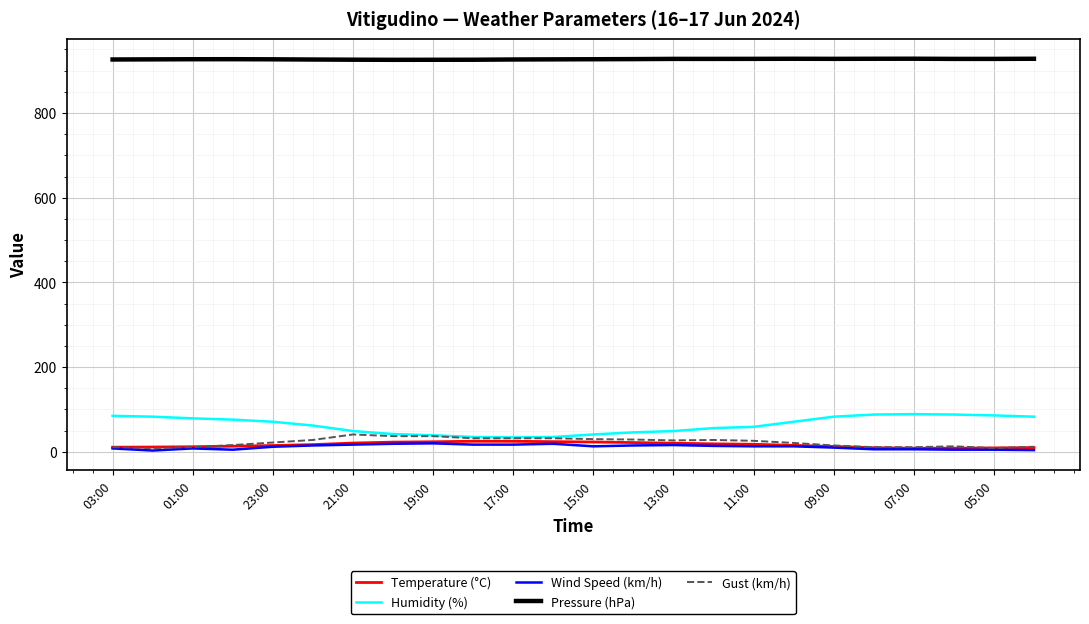

True or false: Humidity (%) and Pressure (hPa) intersect in this chart.

False